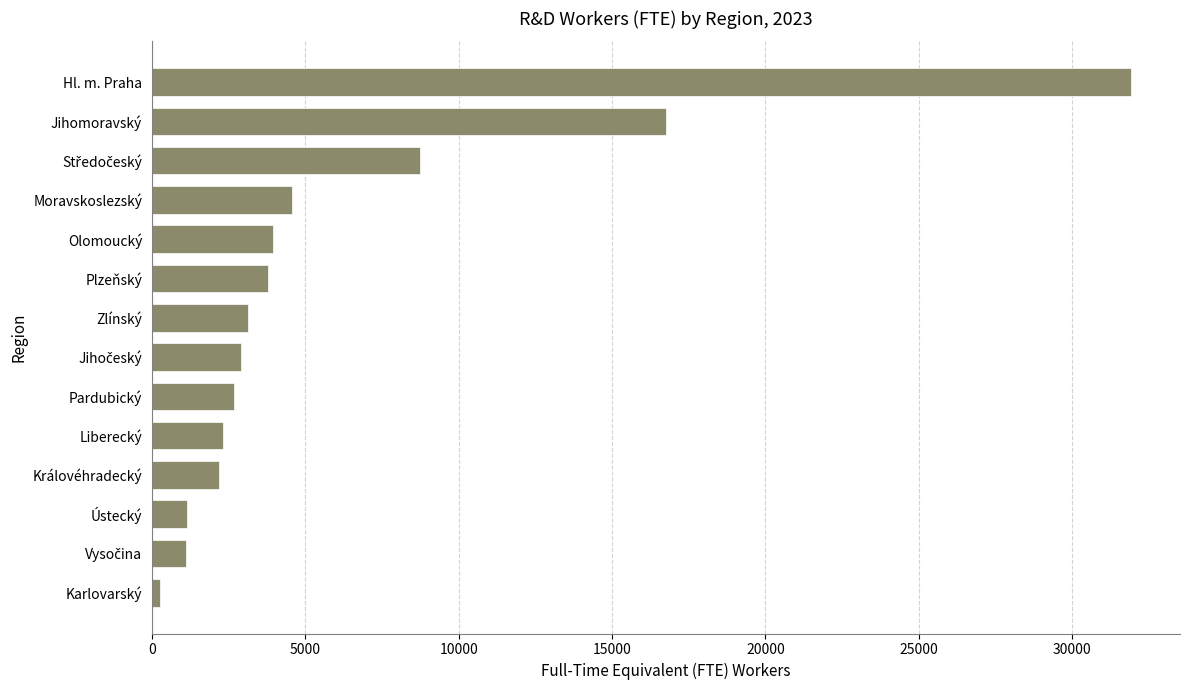

What is the average value?

6104.9